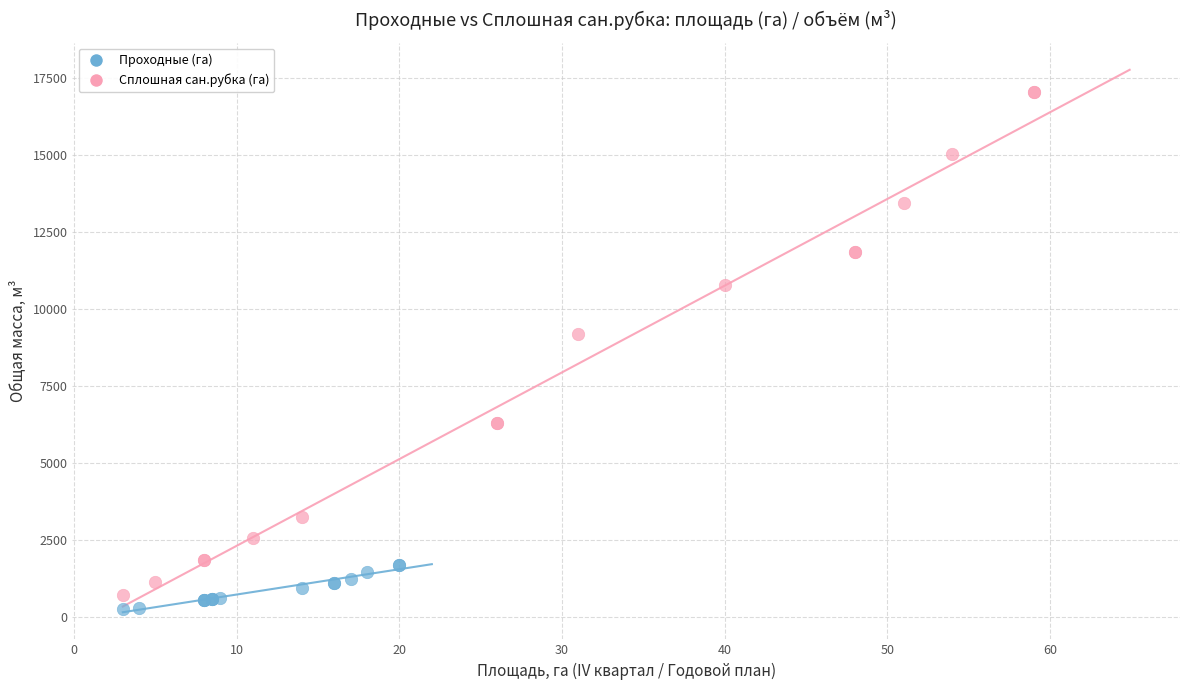

Which series contains the lowest Y value?

Проходные (га)